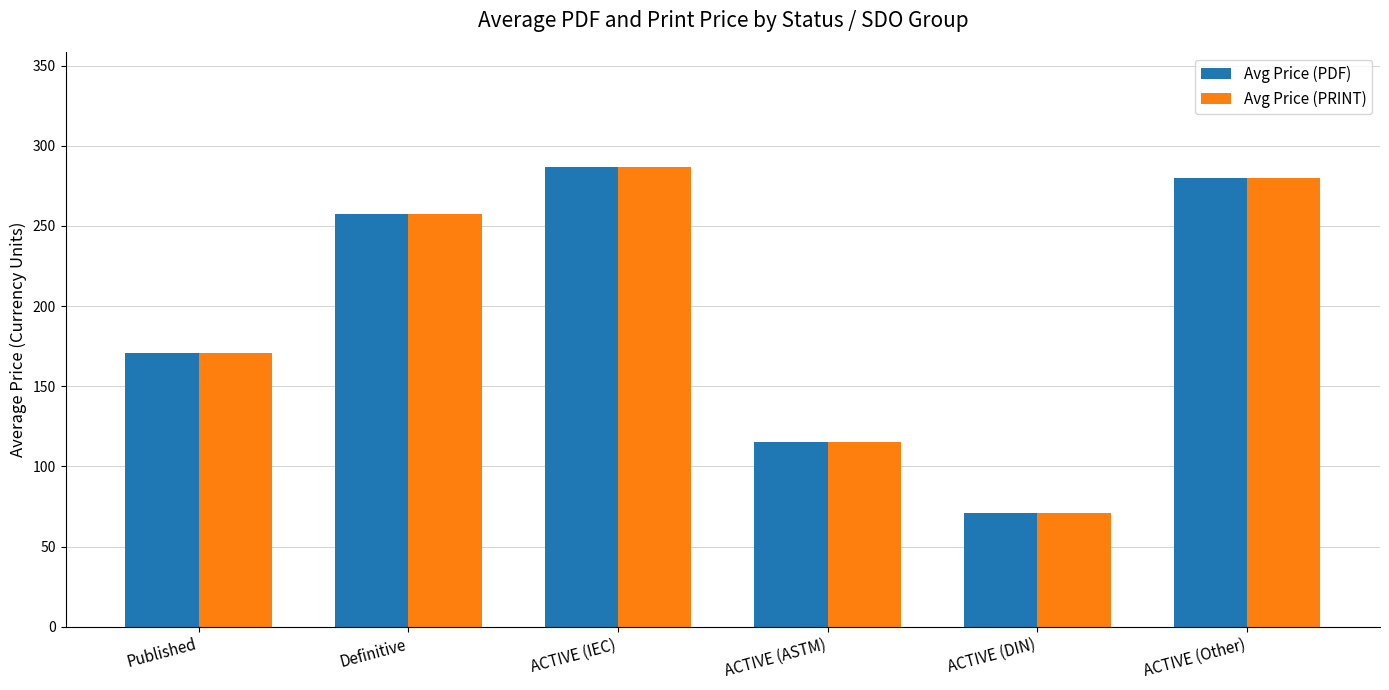

What is the average value of the Avg Price (PRINT) series?

196.8